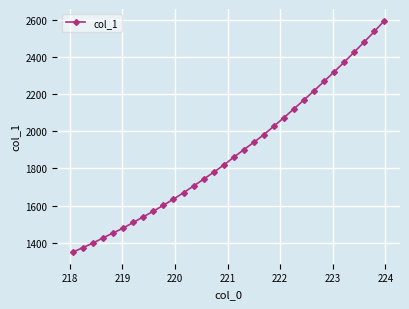

What is the value of the 7th point from the left?

1509.5